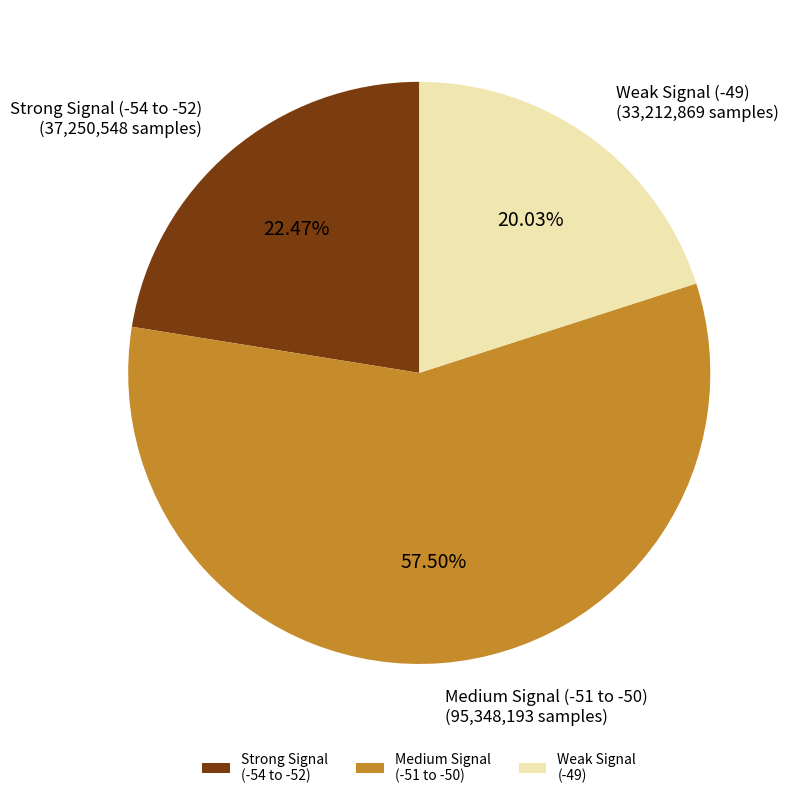

Does any single category account for the majority?

Yes